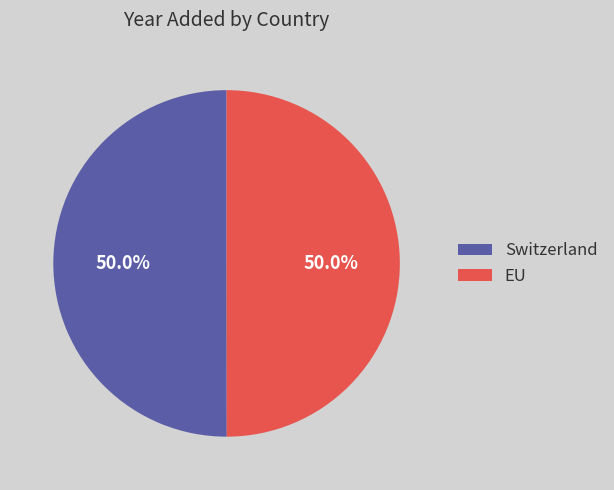

Do Switzerland and EU together represent more than half of the pie?

Yes